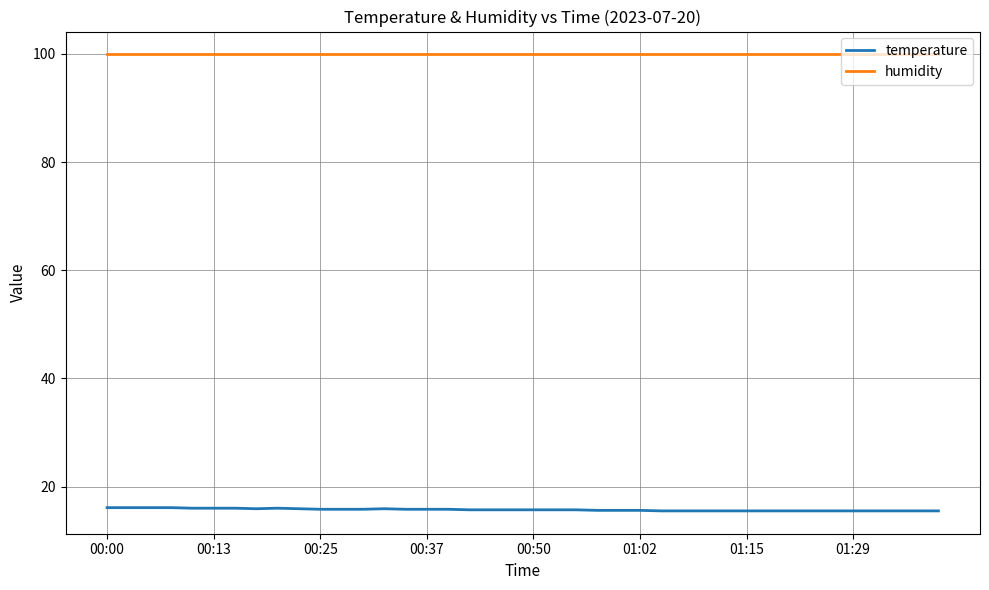

Which series has the largest total across all categories?

humidity